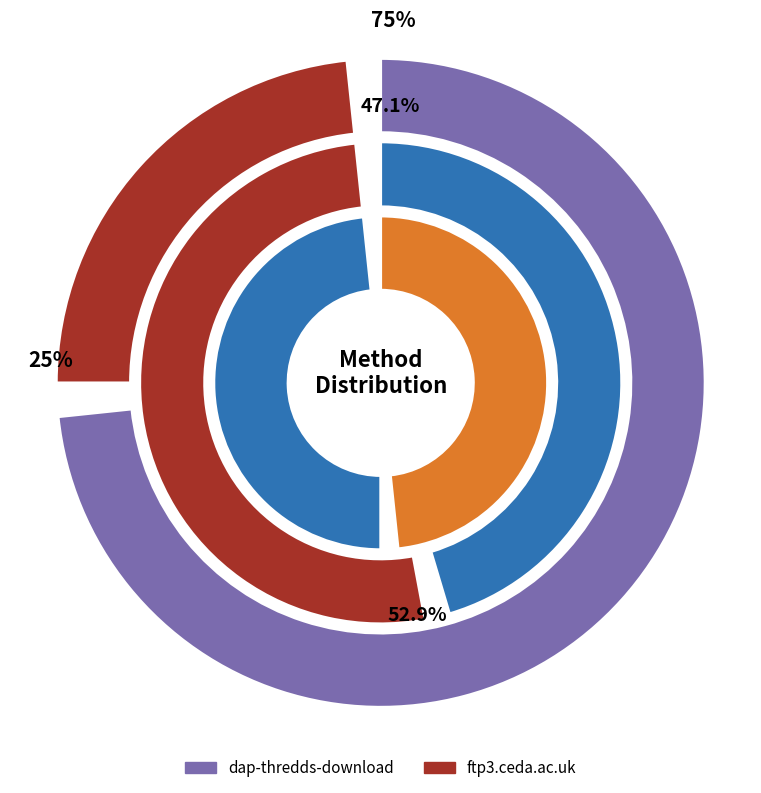

To the nearest percent, what is the average slice percentage?

50%